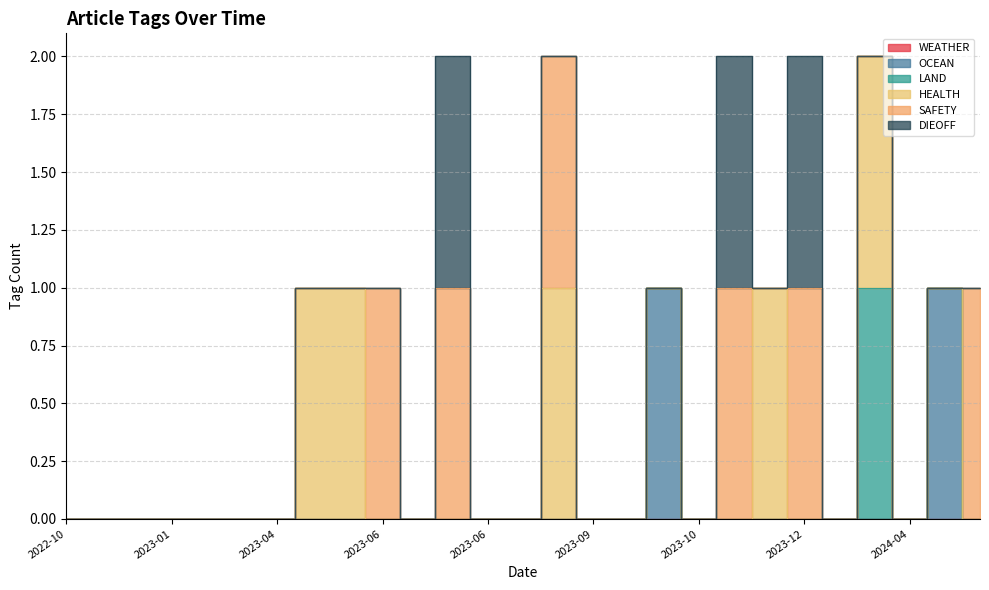

At which label is DIEOFF closest to 0?

2024-07-31